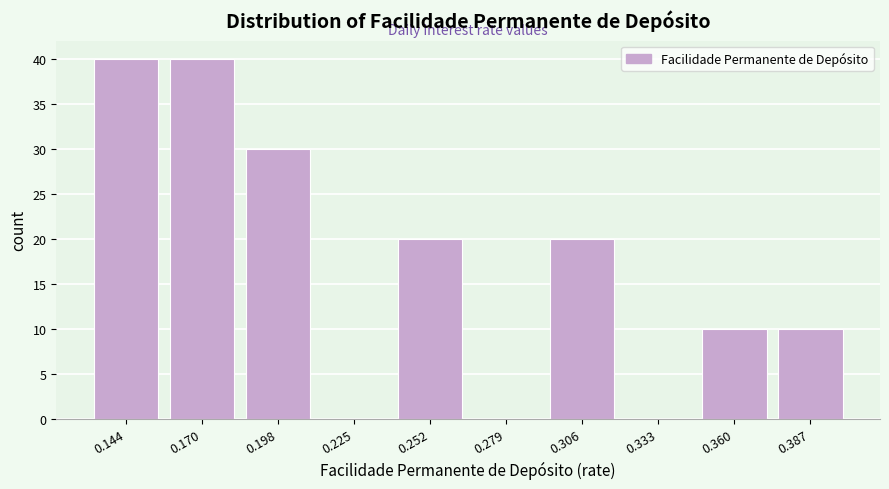

Reading left to right, list every bar in this chart as the range it spans on the x-axis followed by its height. Neither the bar edges nor the heights are printed on the chart, so give them approximately, as read against the axes.

0.130 to 0.157: 40
0.157 to 0.184: 40
0.184 to 0.211: 30
0.211 to 0.238: 0
0.238 to 0.265: 20
0.265 to 0.292: 0
0.292 to 0.319: 20
0.319 to 0.346: 0
0.346 to 0.373: 10
0.373 to 0.400: 10